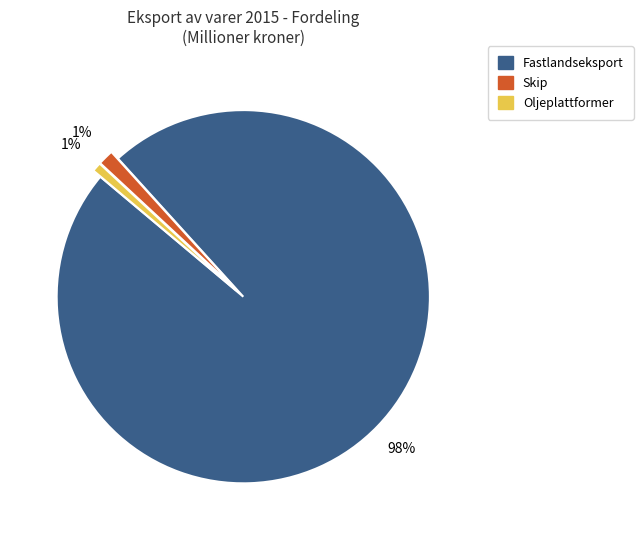

Is the sum of Skip and Fastlandseksport greater than half?

Yes